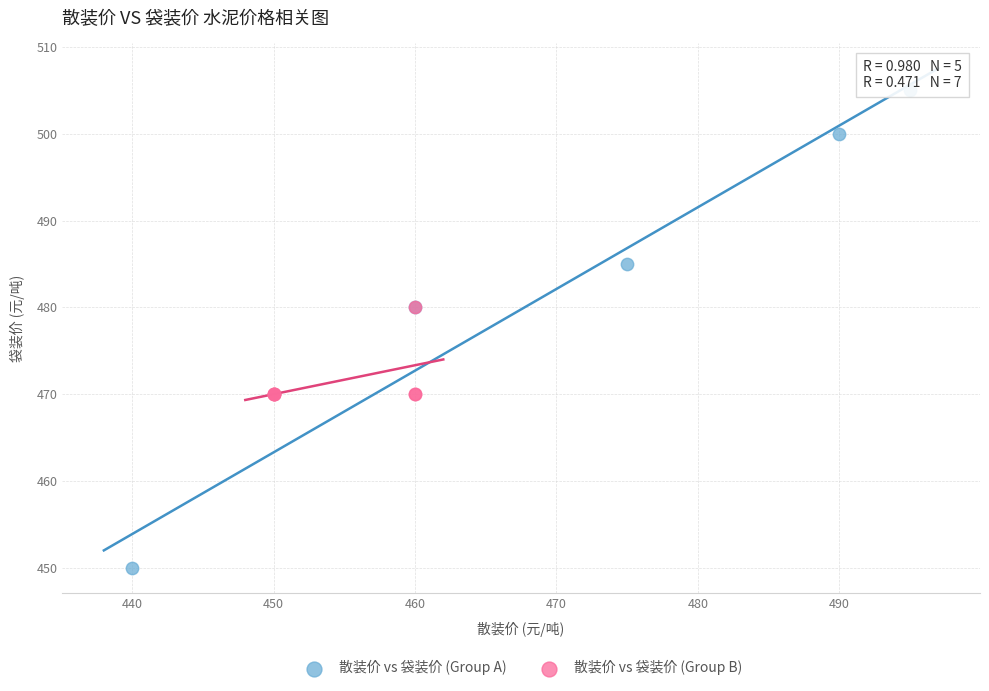

Which series has the largest Y range (max minus min)?

散装价 vs 袋装价 (Group A)